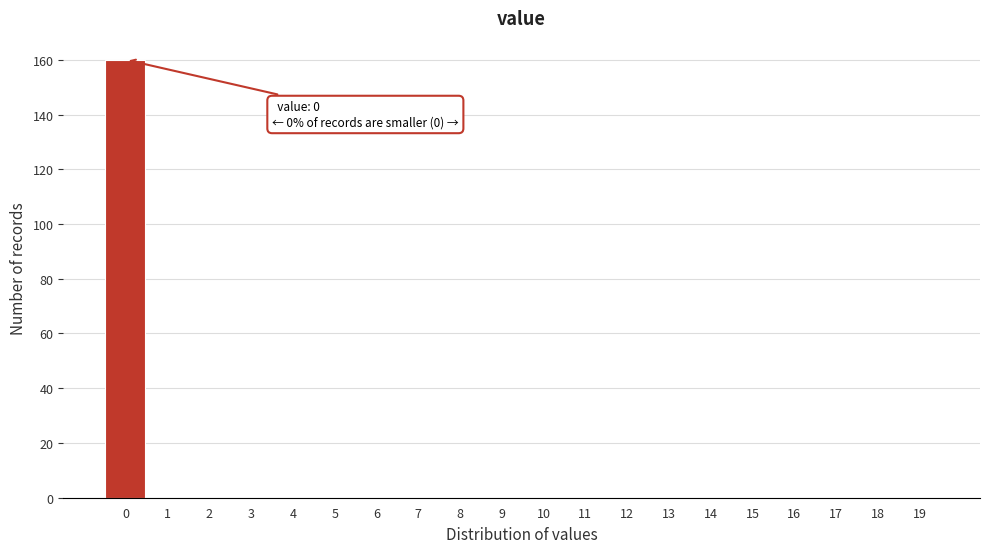

Reading right to left, transcribe all the data shown in this chart.

19=0	18=0	17=0	16=0	15=0	14=0	13=0	12=0	11=0	10=0	9=0	8=0	7=0	6=0	5=0	4=0	3=0	2=0	1=0	0=160